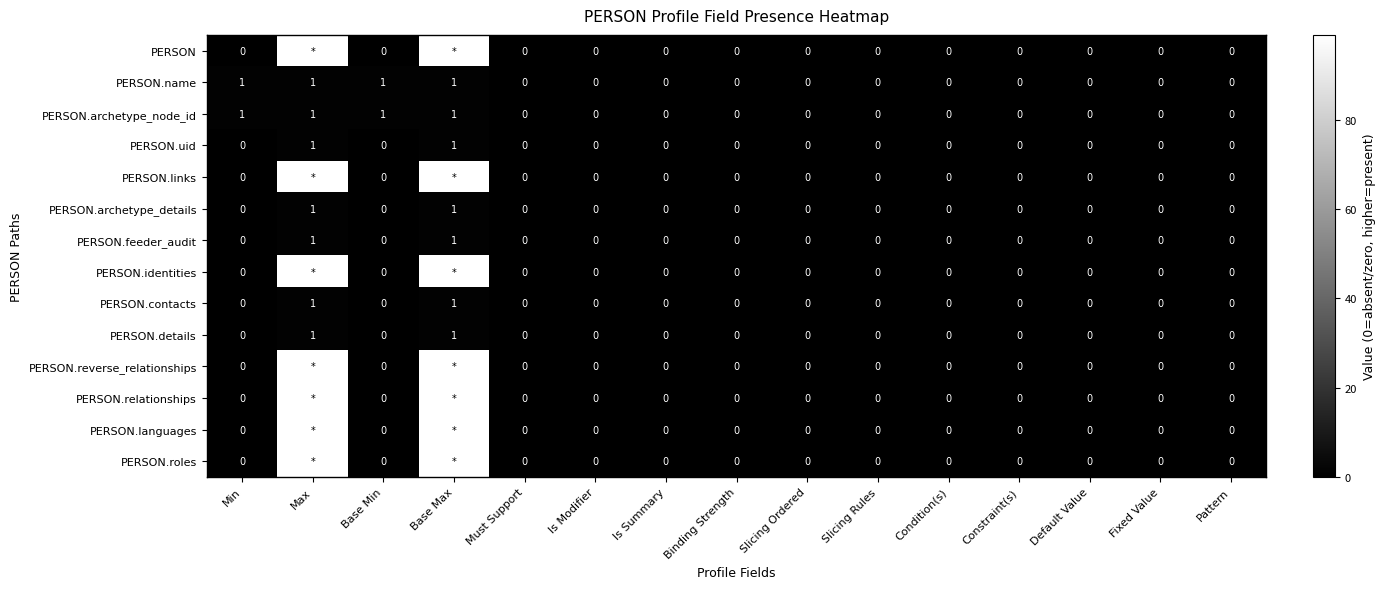

The PERSON.contacts series shows -1 at Min. True or false?

False